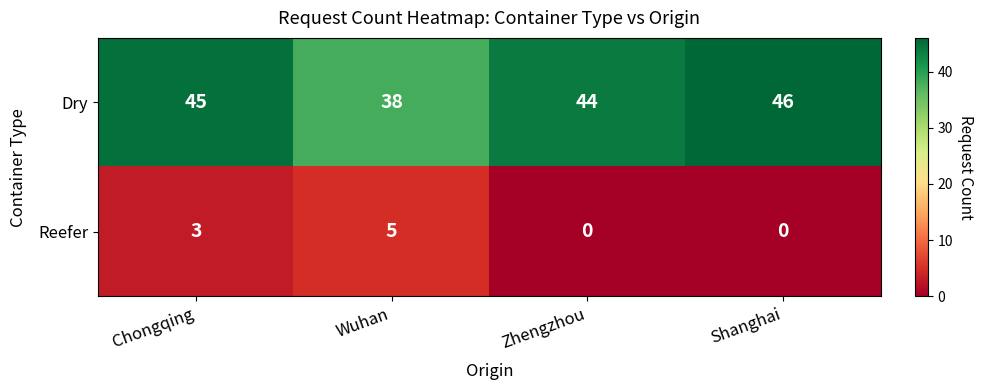

How many data points does each series have?

4